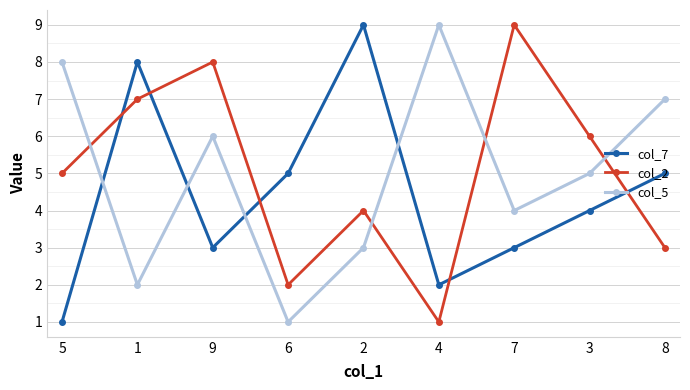

What is the difference between the second highest and minimum values in the col_2 series?

7